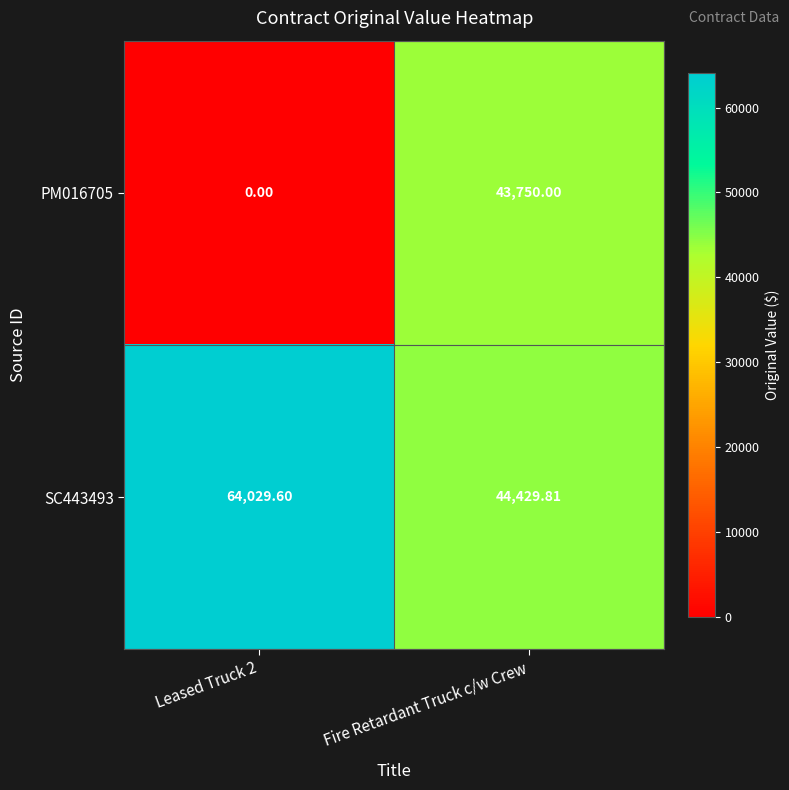

Which series changed the most between Leased Truck 2 and Fire Retardant Truck c/w Crew?

PM016705